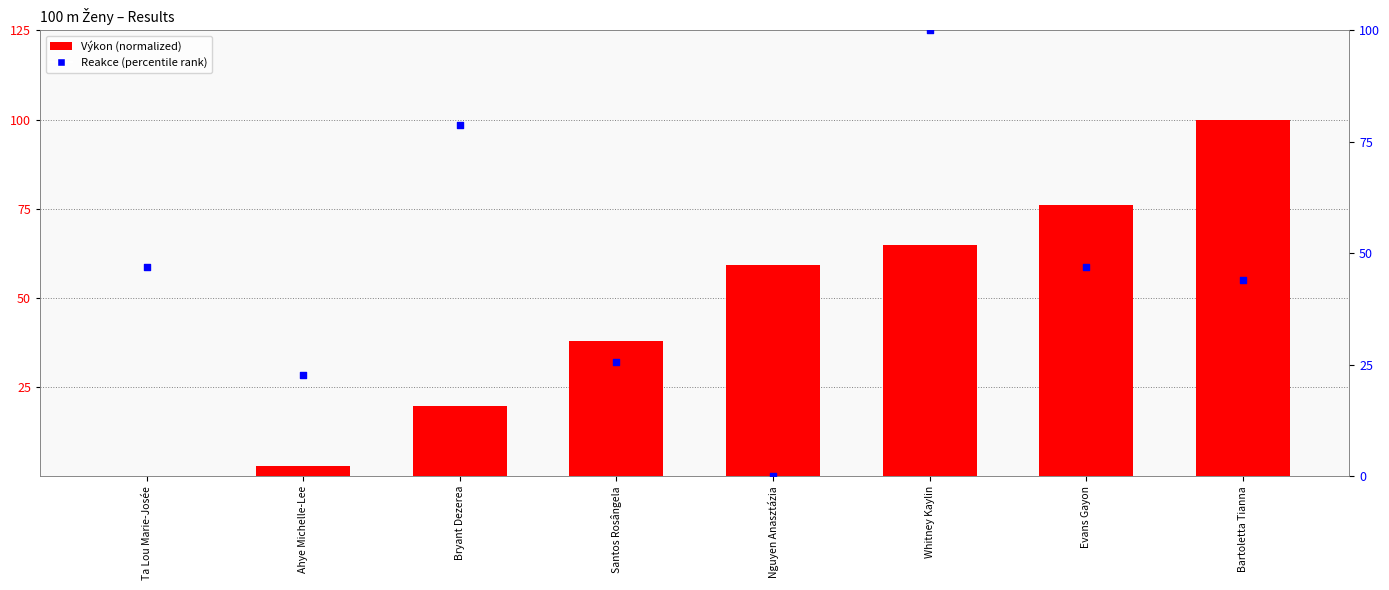

At which category is the sum across all series the highest?

Whitney Kaylin